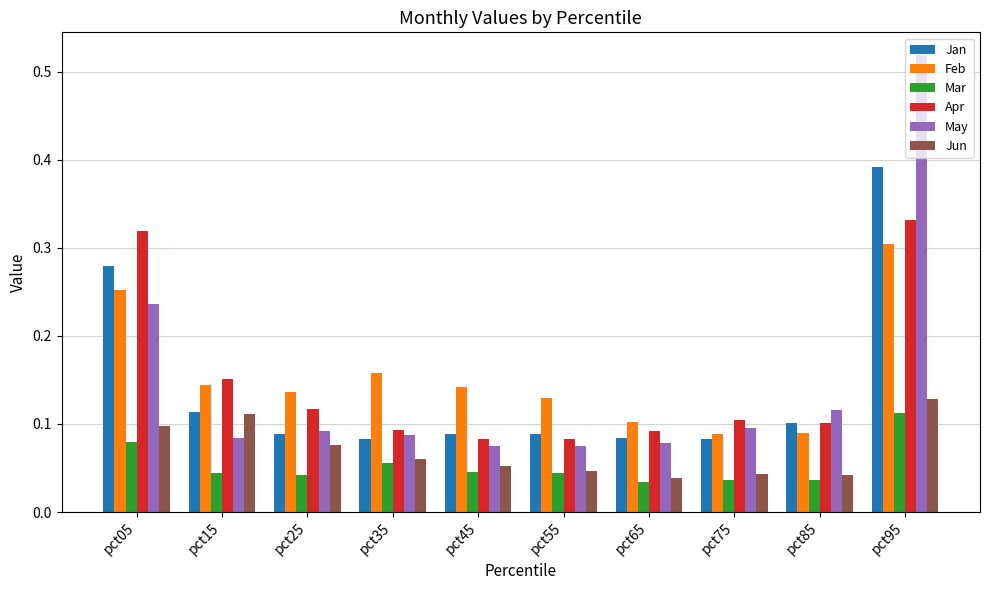

Is it true that May equals 0.1 at pct65?

True